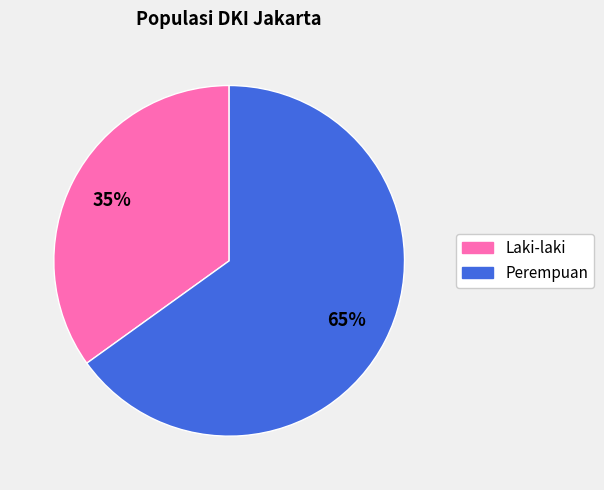

Between Laki-laki and Perempuan, which is larger?

Perempuan